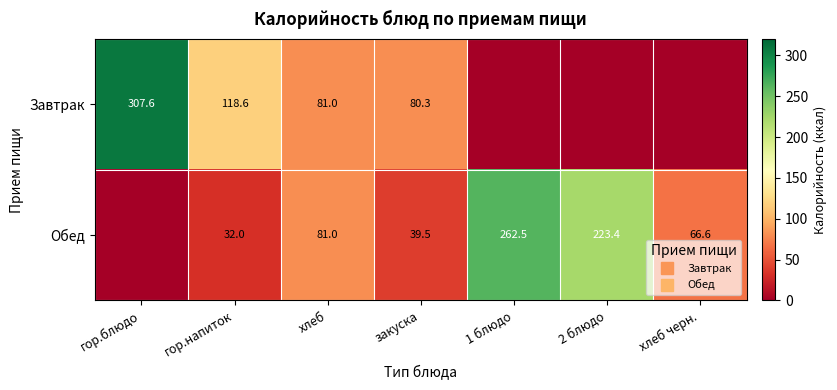

How many positive values does the Завтрак series have?

4